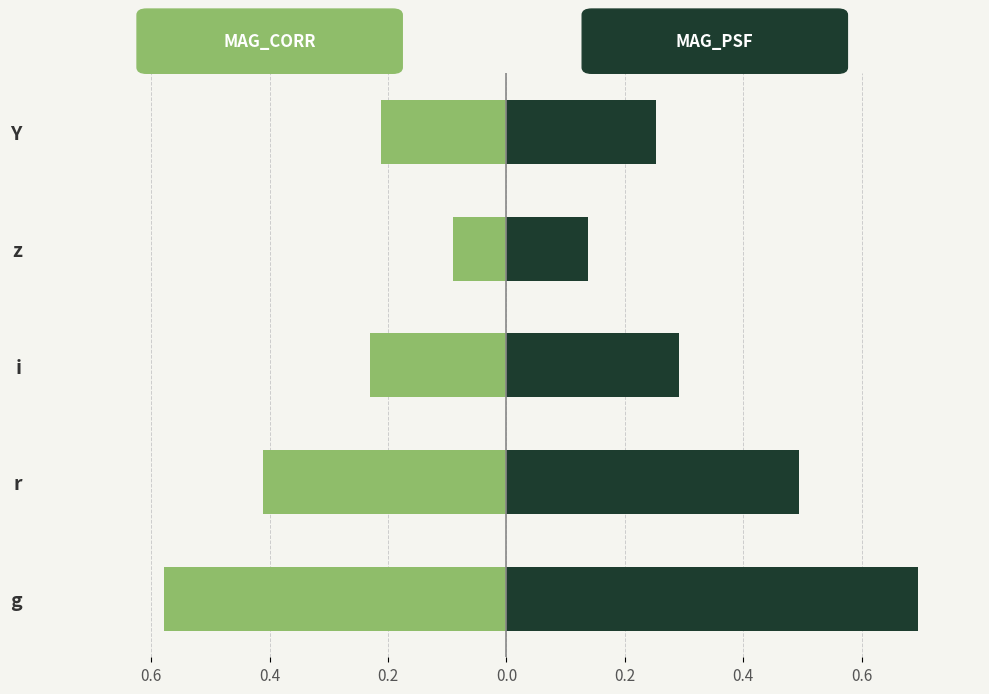

What is the difference between the highest and lowest values at i?

0.5